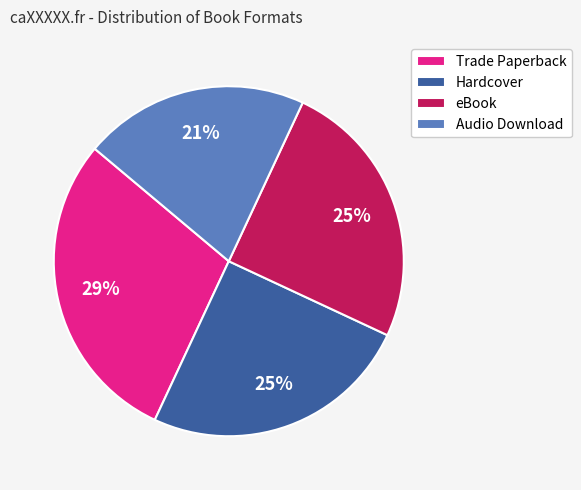

To the nearest percent, what percentage of the pie is Audio Download?

21%